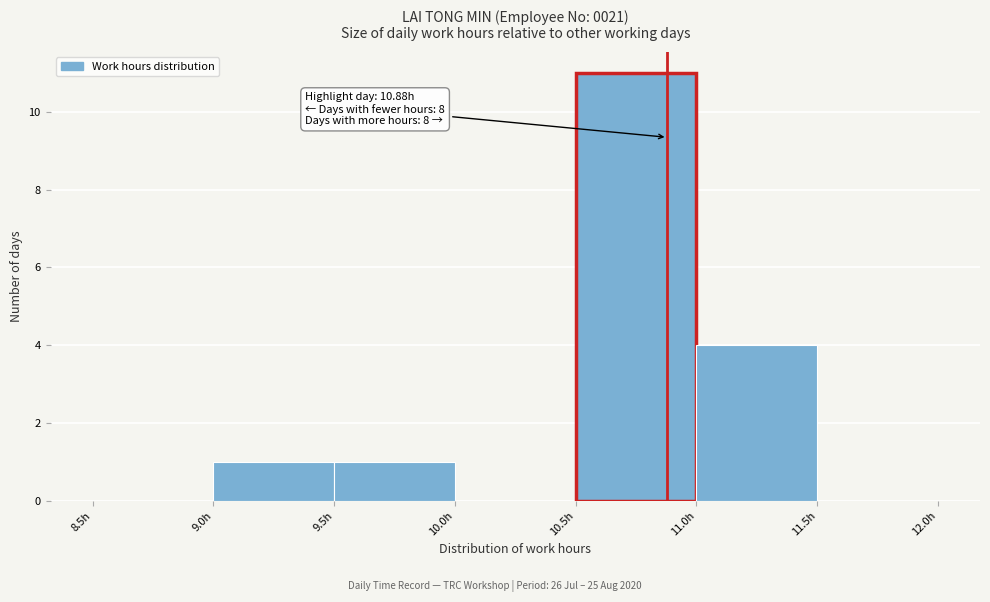

Which range on the x-axis has the tallest bar?

10.5 to 11.0